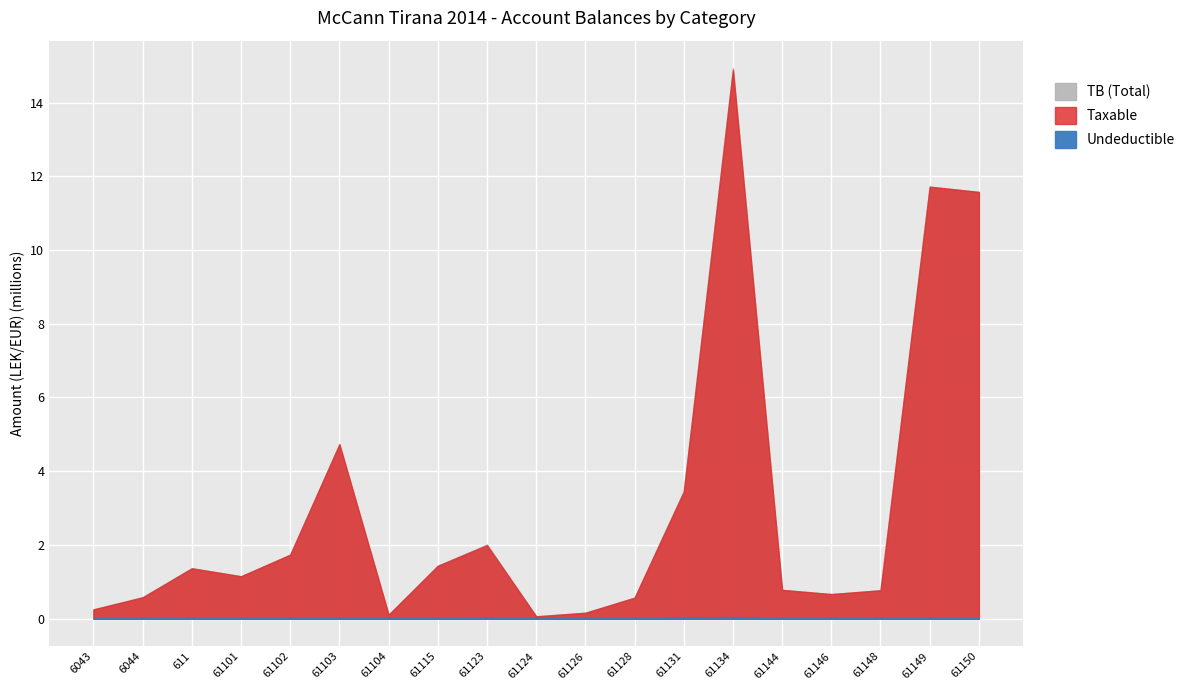

What position from the left is 61131?

13